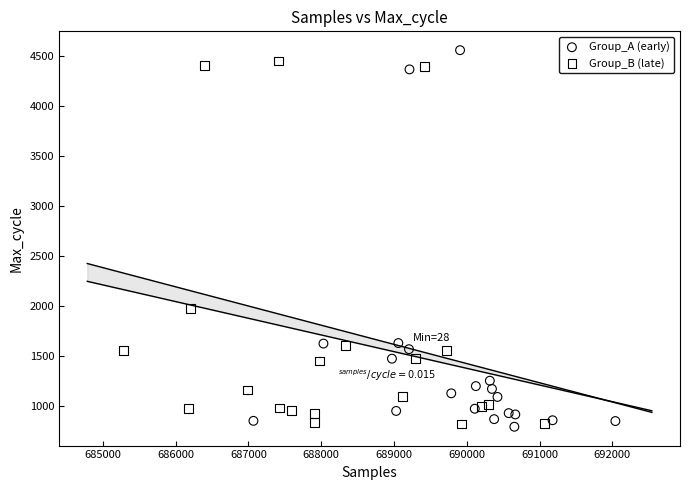

What are all the series names shown in the legend?

Group_A (early), Group_B (late)